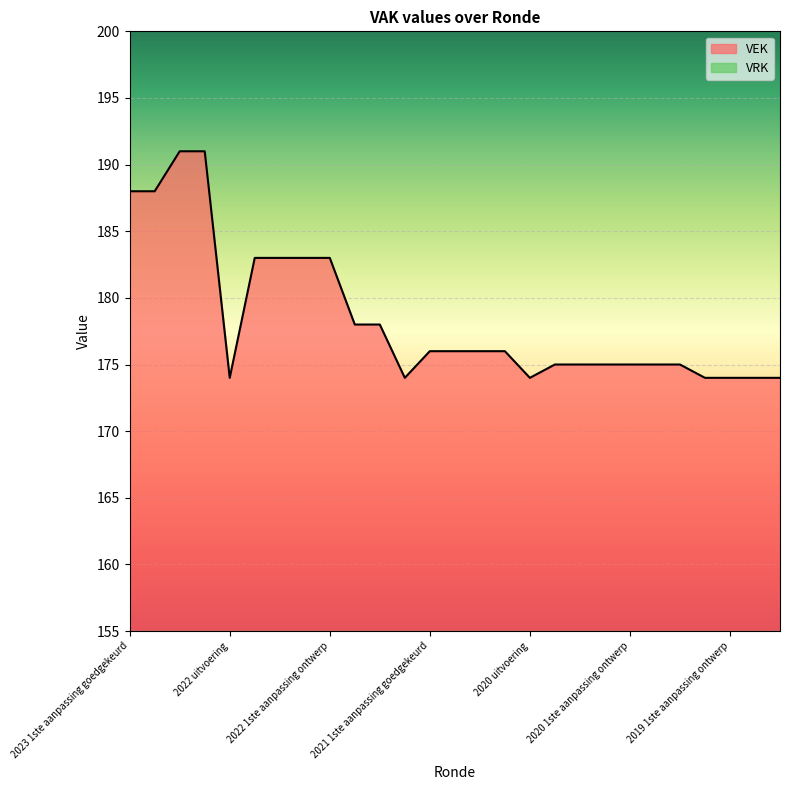

Reading left to right, transcribe all the data shown in this chart.

2023 1ste aanpassing goedgekeurd=188	2023 1ste aanpassing ontwerp=188	2023 Opmaak goedgekeurd=191	2023 Opmaak ontwerp=191	2022 uitvoering=174	2022 2de aanpassing goedgekeurd=183	2022 2de aanpassing ontwerp=183	2022 1ste aanpassing goedgekeurd=183	2022 1ste aanpassing ontwerp=183	2022 Opmaak goedgekeurd=178	2022 Opmaak ontwerp=178	2021 uitvoering=174	2021 1ste aanpassing goedgekeurd=176	2021 1ste aanpassing ontwerp=176	2021 Opmaak goedgekeurd=176	2021 Opmaak ontwerp=176	2020 uitvoering=174	2020 2de aanpassing goedgekeurd=175	2020 2de aanpassing ontwerp=175	2020 1ste aanpassing goedgekeurd=175	2020 1ste aanpassing ontwerp=175	2020 Opmaak goedgekeurd=175	2020 Opmaak ontwerp=175	2019 1ste aanpassing goedgekeurd=174	2019 1ste aanpassing ontwerp=174	2019 opmaak goedgekeurd=174	2019 opmaak ontwerp=174